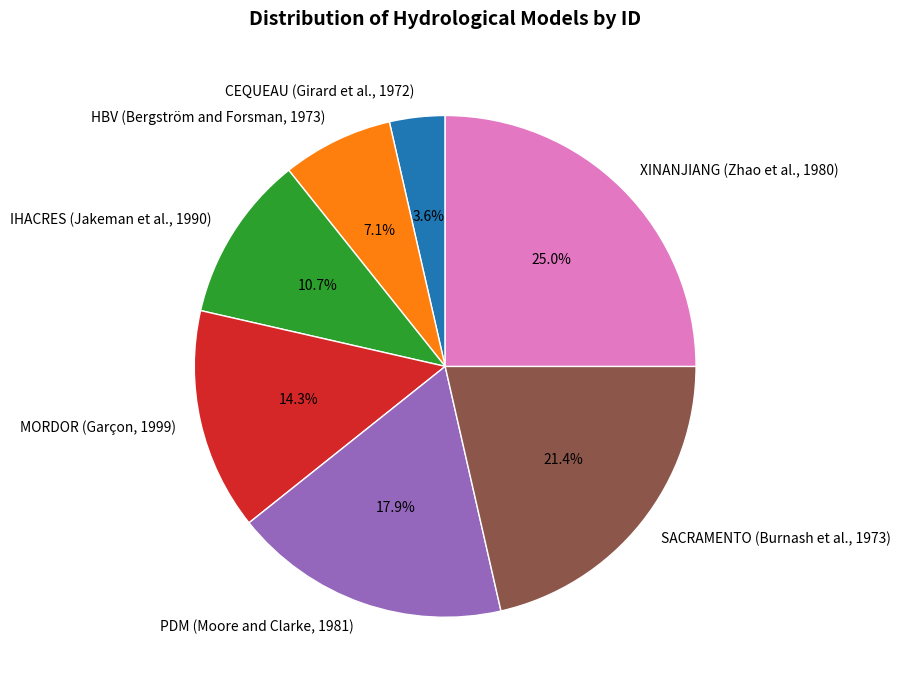

To the nearest percent, what percentage of the pie is XINANJIANG (Zhao et al., 1980)?

25%